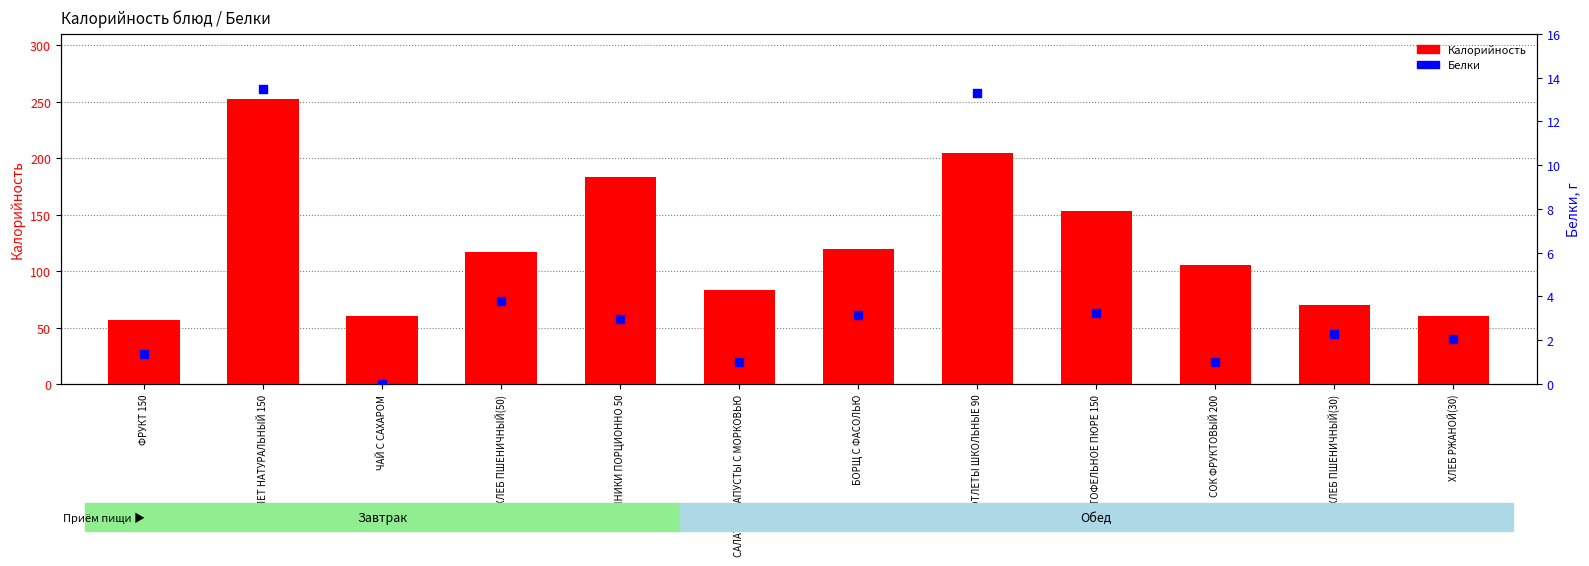

Is the value of Калорийность at СОК ФРУКТОВЫЙ 200 greater than the value of Белки at ОМЛЕТ НАТУРАЛЬНЫЙ 150?

Yes